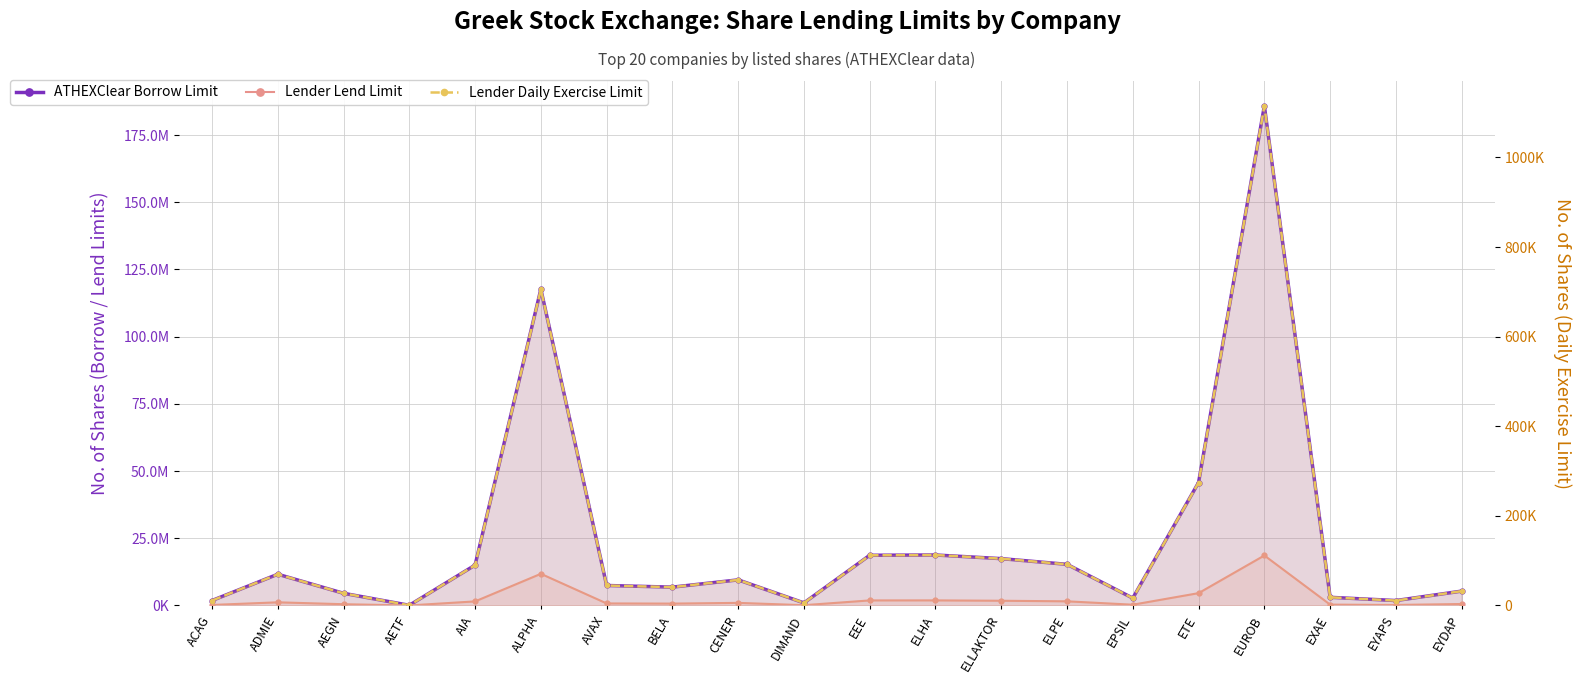

Where is Lender Daily Exercise Limit nearest to the value 557612?

ALPHA